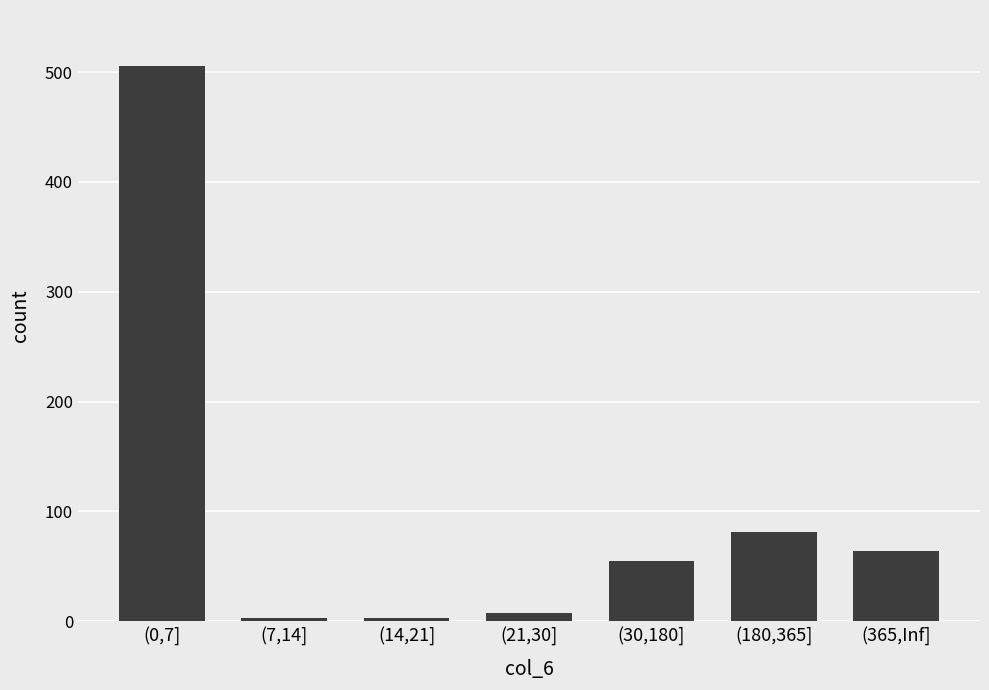

Reading left to right, list all the values displayed in this chart.

506	3	3	8	55	81	64